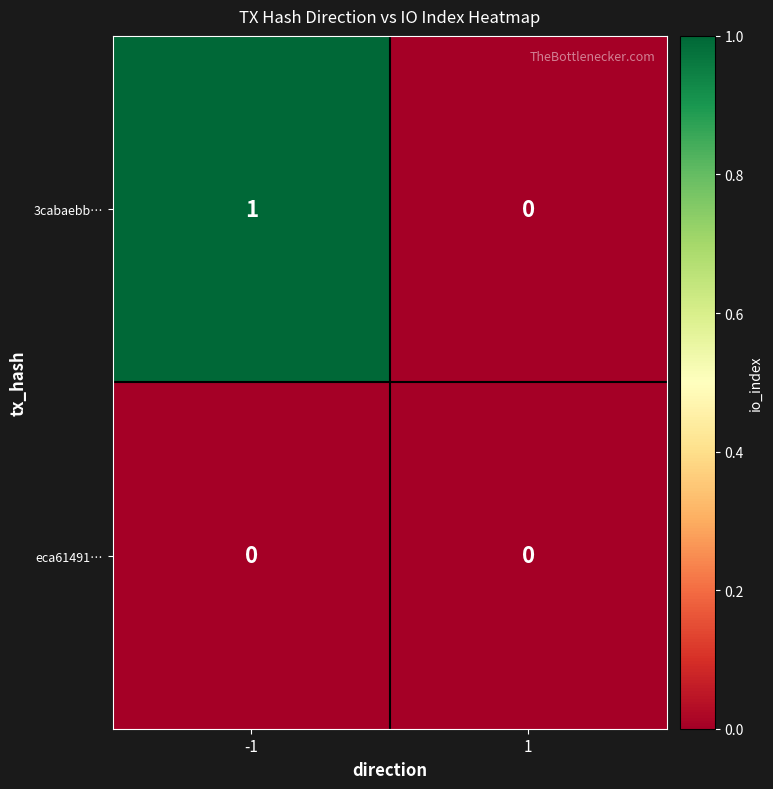

Reading left to right, list all the values displayed in this chart.

3cabaebb…: 1	0
eca61491…: 0	0